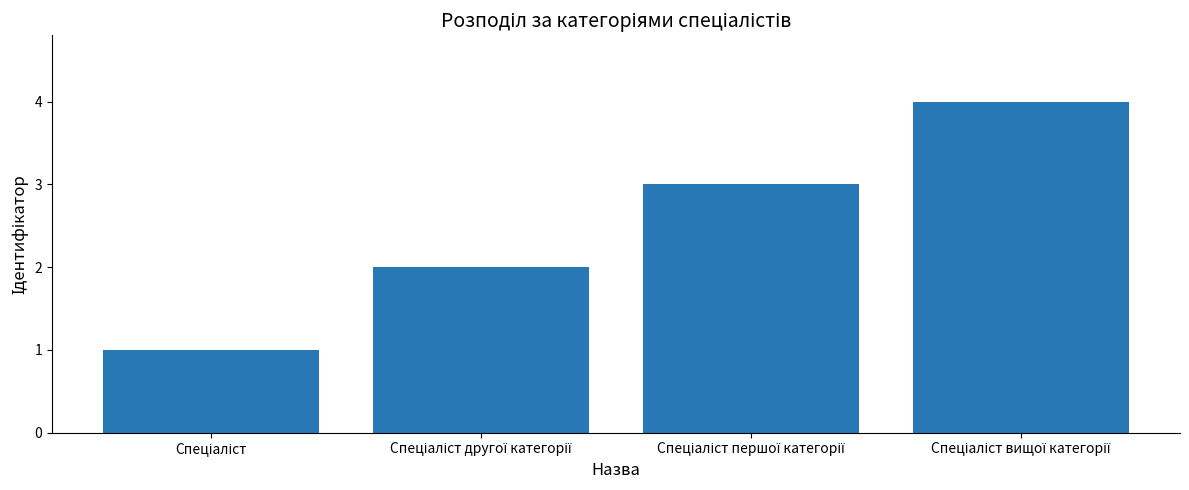

How many bars are there in total?

4